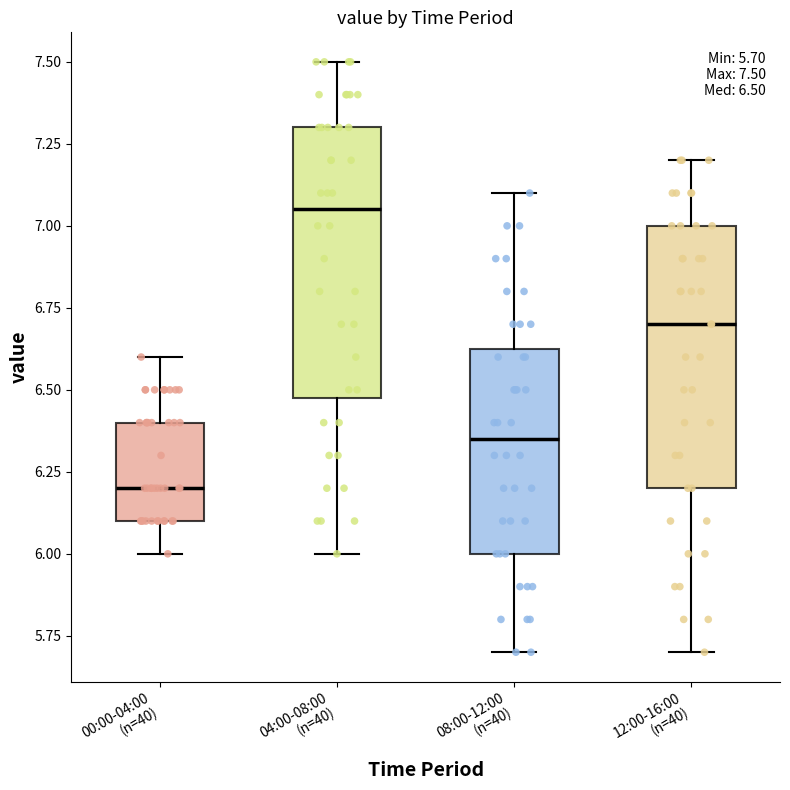

Which box has the highest median line?

04:00-08:00 (n=40)